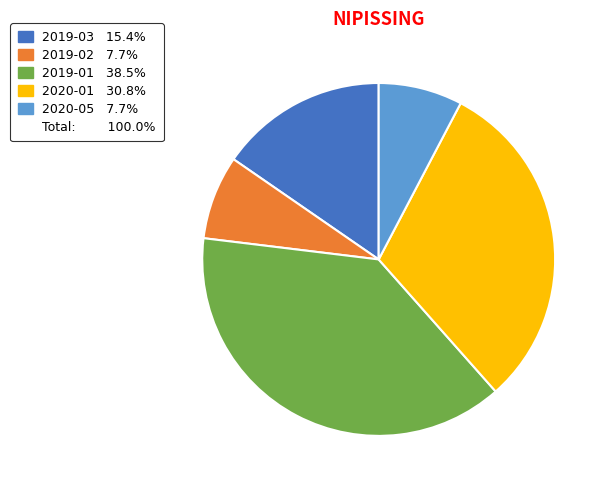

Is there any slice that represents more than half of the pie?

No